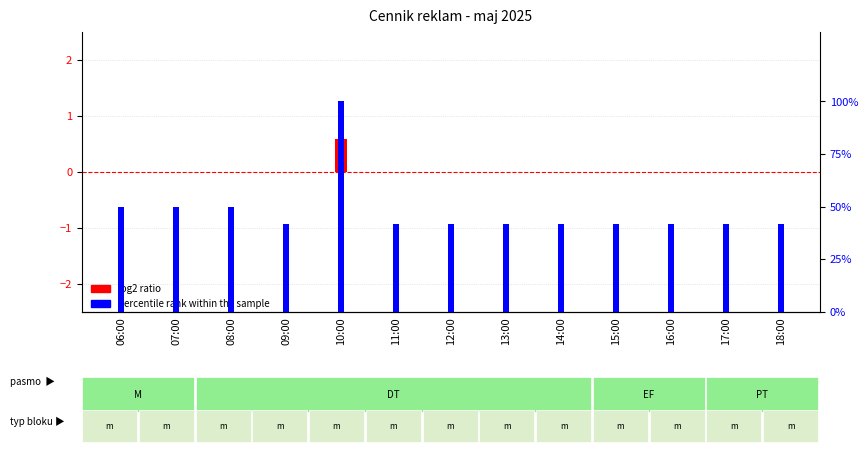

What is the value of the percentile rank within the sample bar at the 13th from the left?

42.0